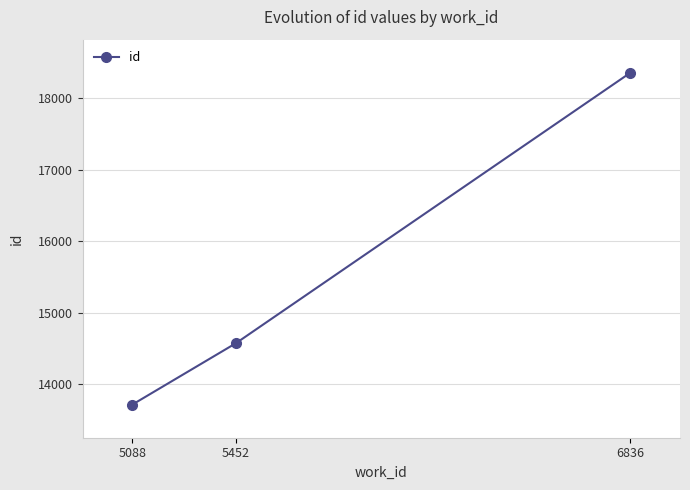

At which category does the chart reach its minimum across all series?

5088